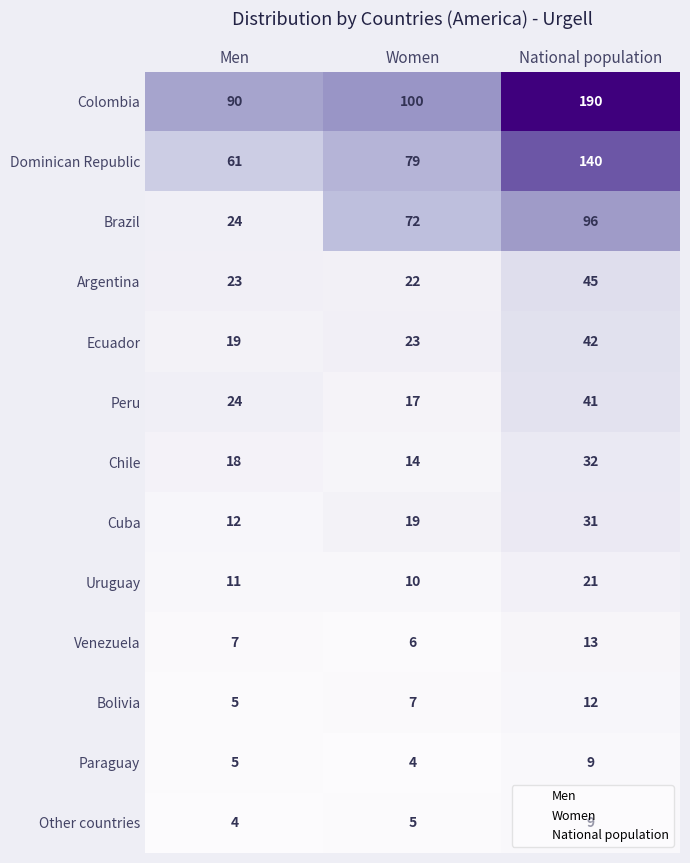

Read the Other countries value at Women.

5